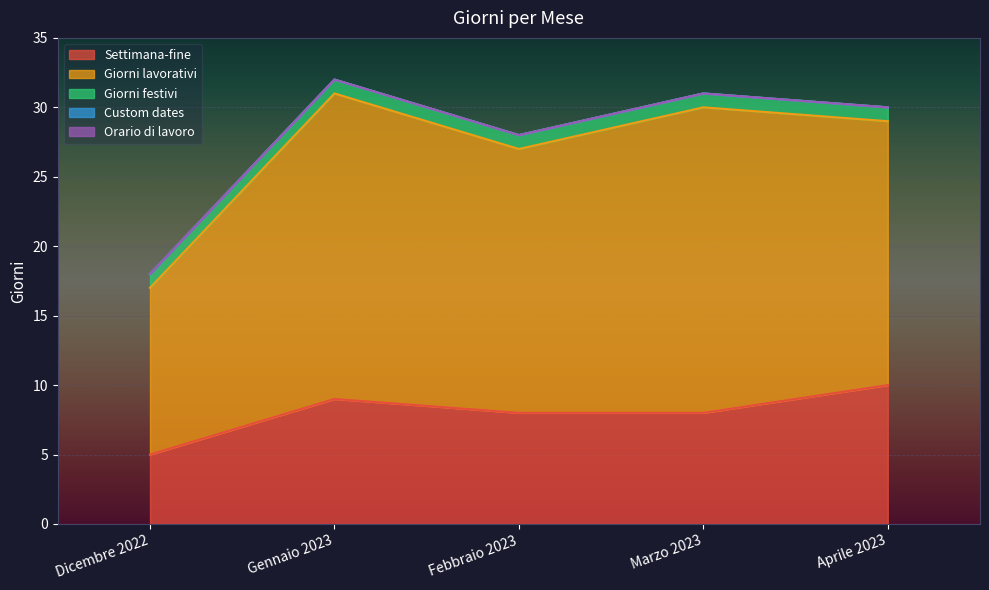

What are all the series names shown in the legend?

Settimana-fine, Giorni lavorativi, Giorni festivi, Custom dates, Orario di lavoro